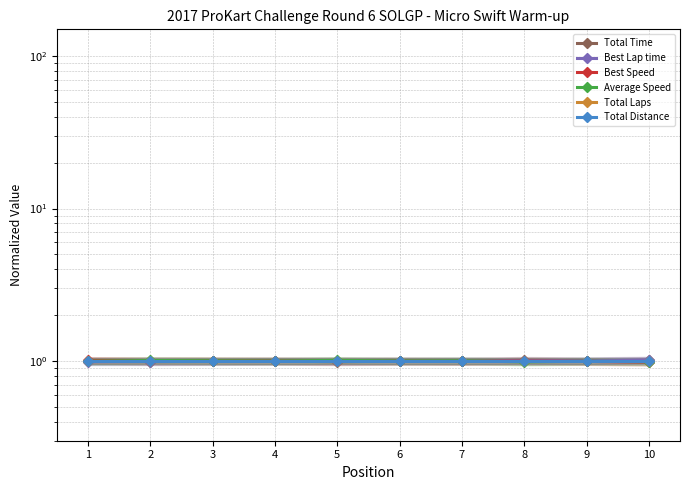

What is the value of the Total Time point at the 2nd from the left?

1.0